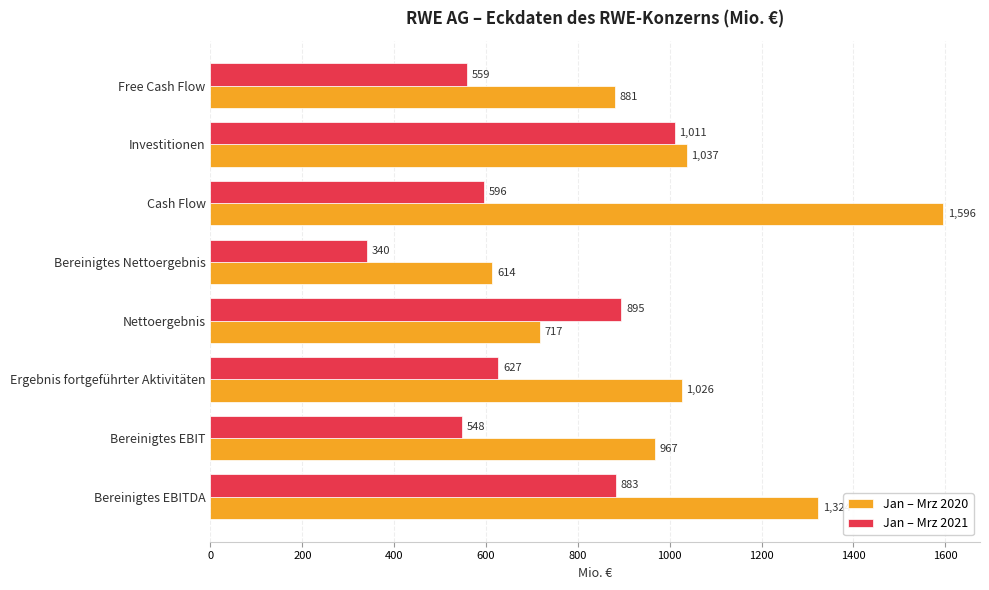

Where is Jan – Mrz 2021 nearest to the value 675?

Ergebnis fortgeführter Aktivitäten